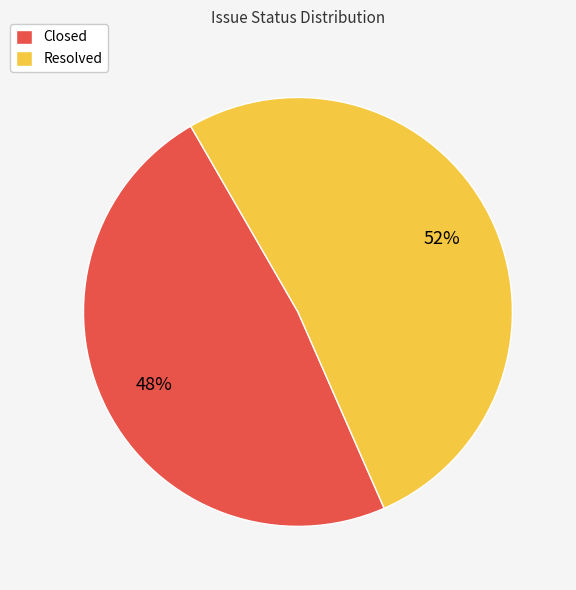

To the nearest percent, what is the combined percentage of Resolved and Closed?

100%